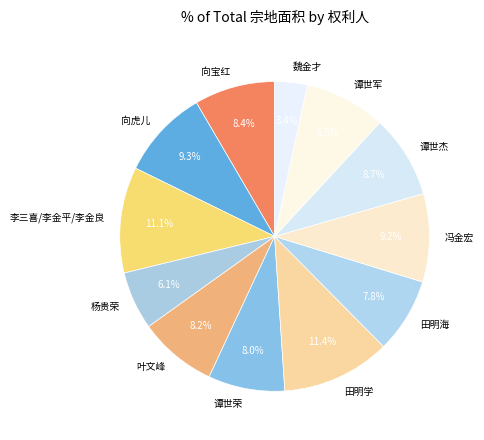

To the nearest percent, what is the average slice percentage?

8%